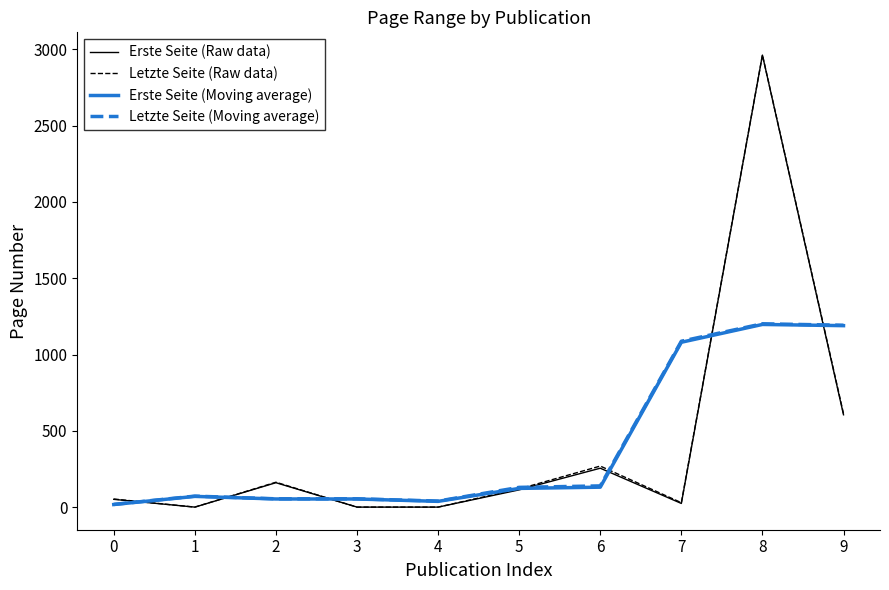

Is it true that Letzte Seite (Raw data) equals 4730.7 at 8?

False